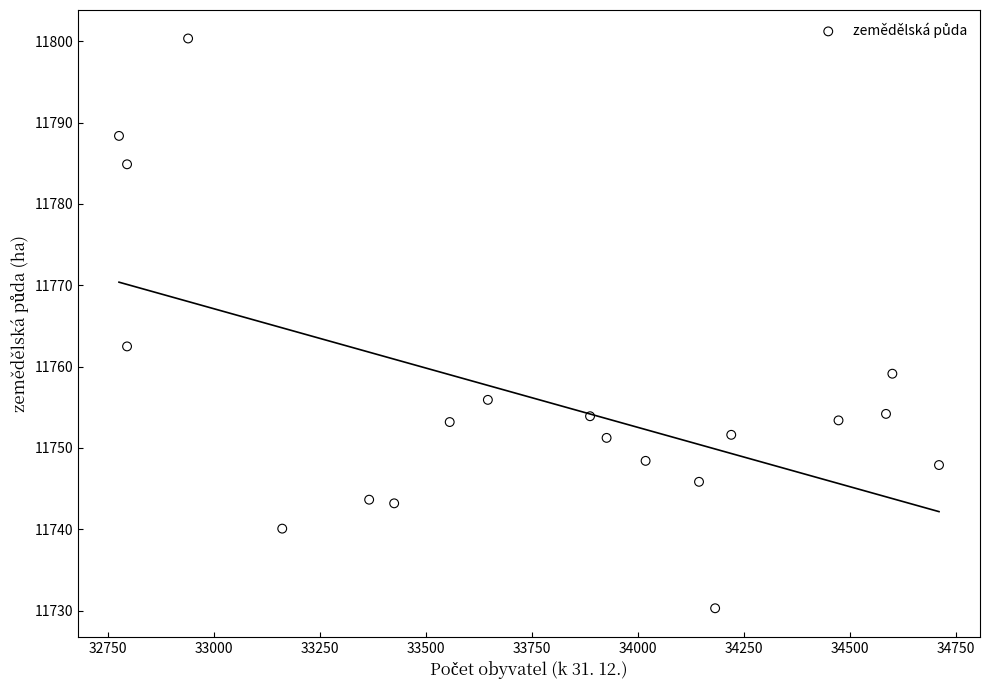

What is the range of X values (max minus min)?

1934.0